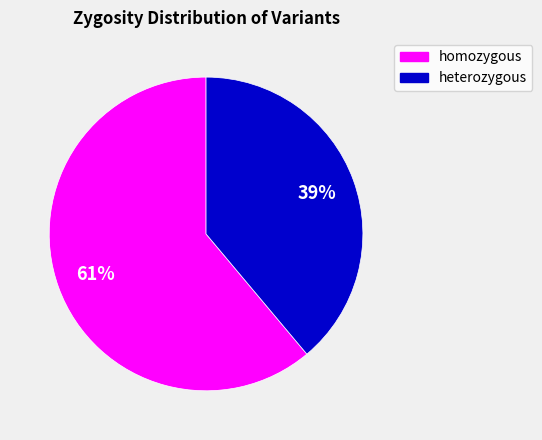

Does heterozygous account for over 50% of the chart?

No